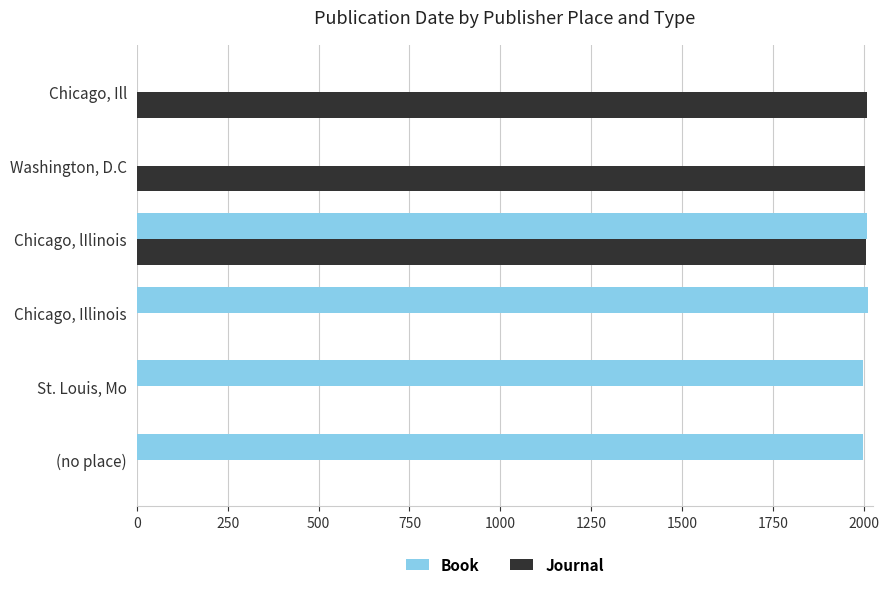

What is the greatest value displayed?

2010